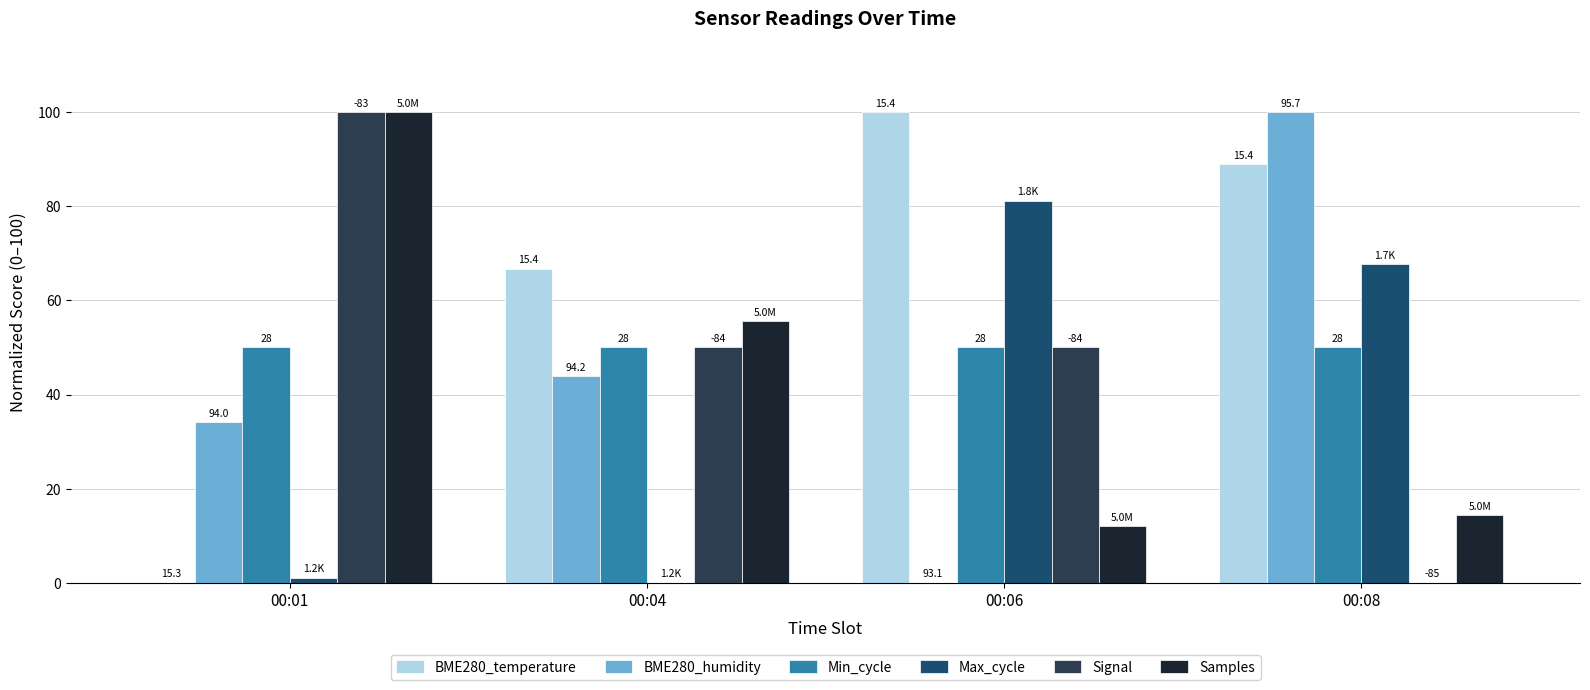

What is the difference between the Samples values at 00:08 and 00:04?

41.2